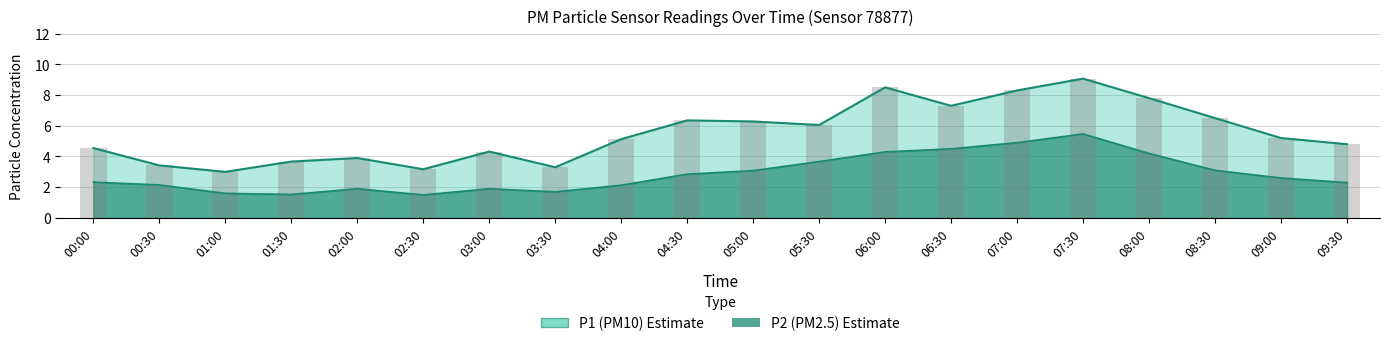

What is the label of the 14th bar from the right?

03:00